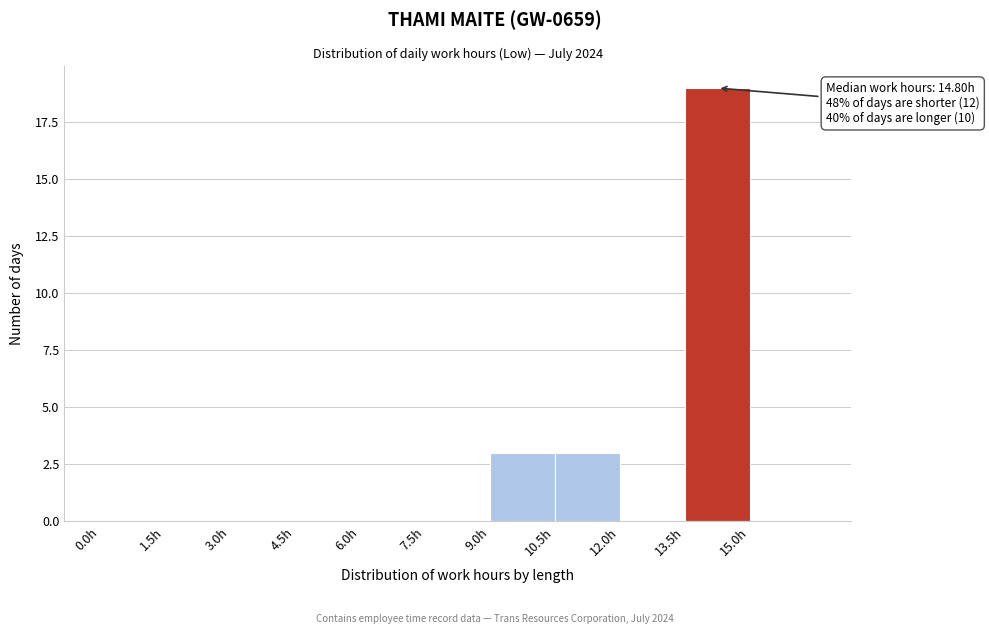

Over which range of the x-axis is the bar tallest?

13.5 to 15.0